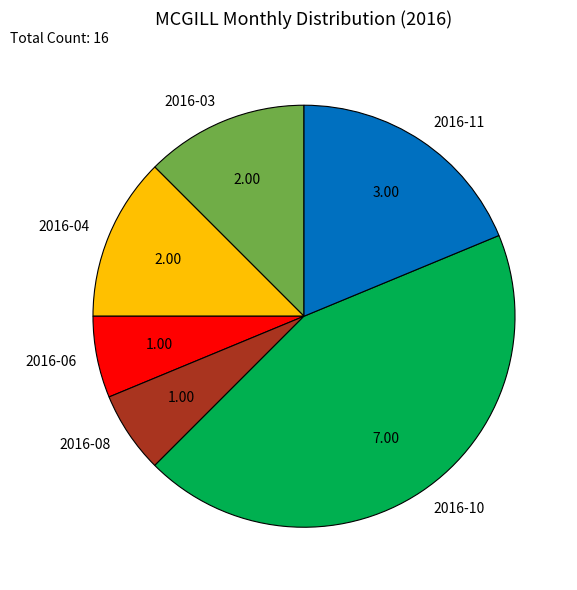

Is there any slice that represents more than half of the pie?

No